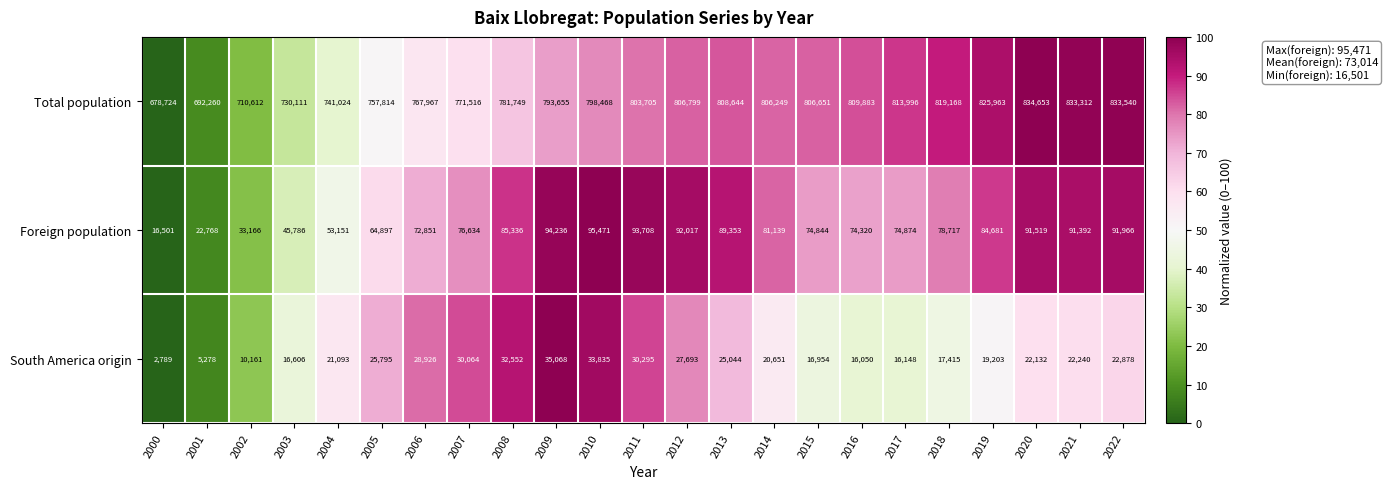

Rank the series by their maximum value, from lowest to highest.

South America origin, Foreign population, Total population